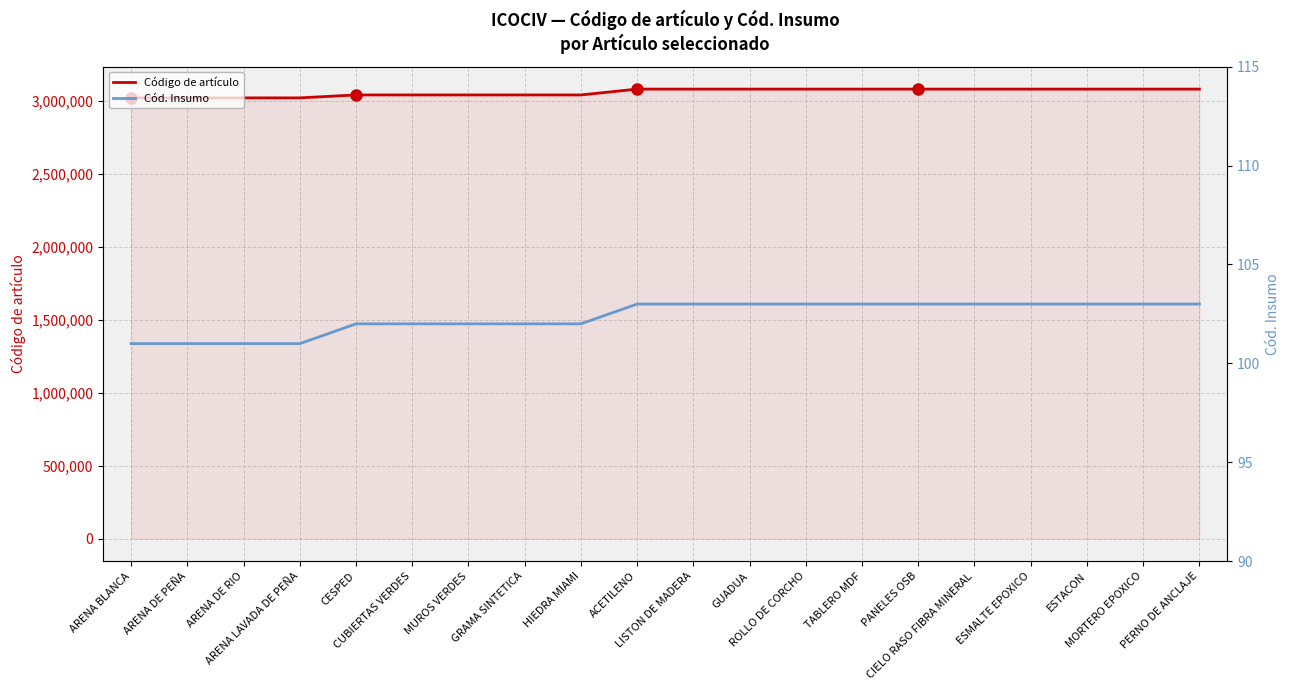

Which series has the largest total across all categories?

Código de artículo